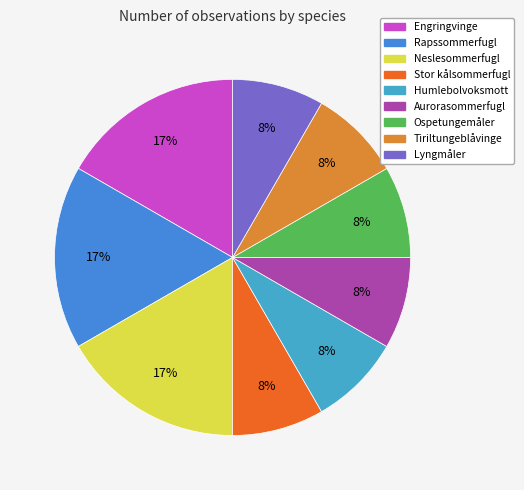

Which category has the smallest portion of the pie?

Stor kålsommerfugl